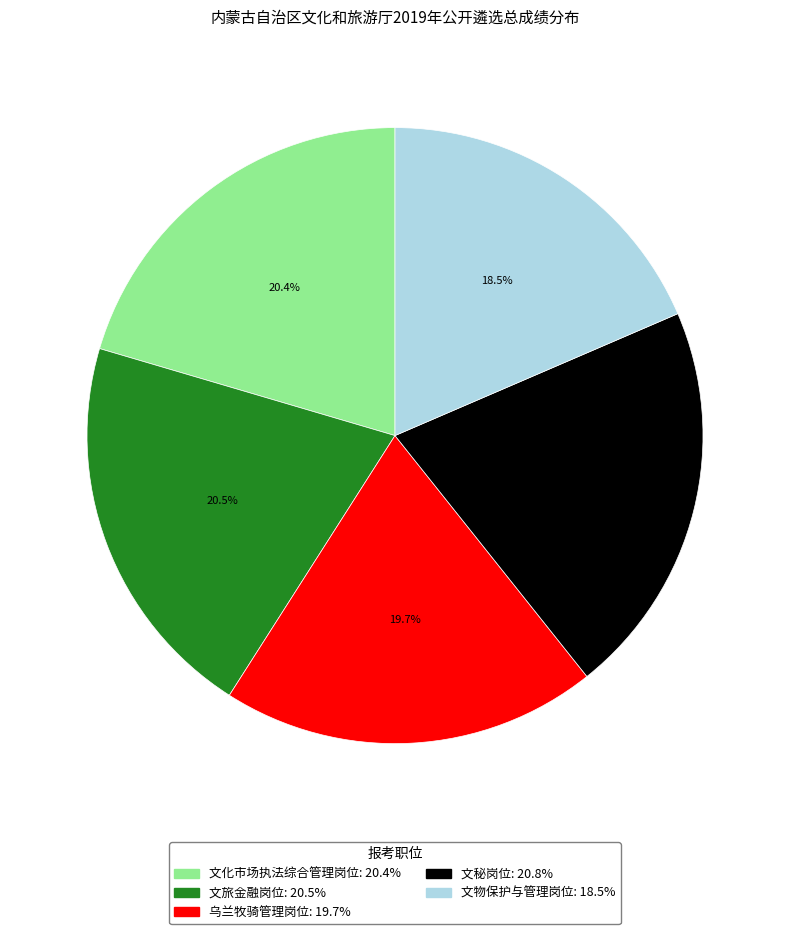

What is the ratio of the value at 文秘岗位 to the value at 文物保护与管理岗位?

1.1